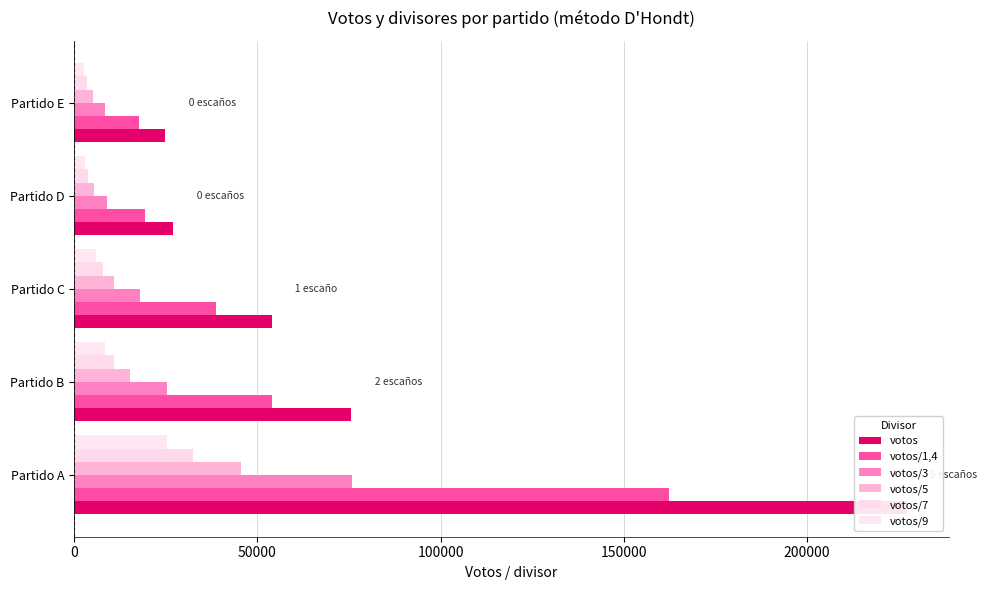

What is the difference between the maximum and minimum values in the votos/5 series?

40500.0